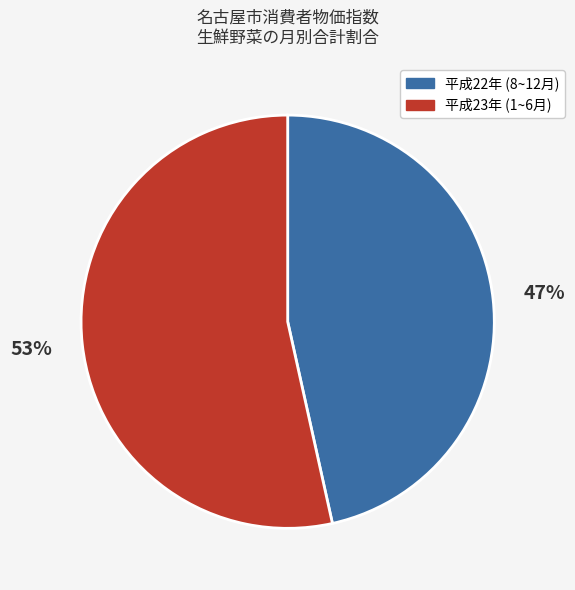

Which slice is the largest?

平成23年 (1~6月)